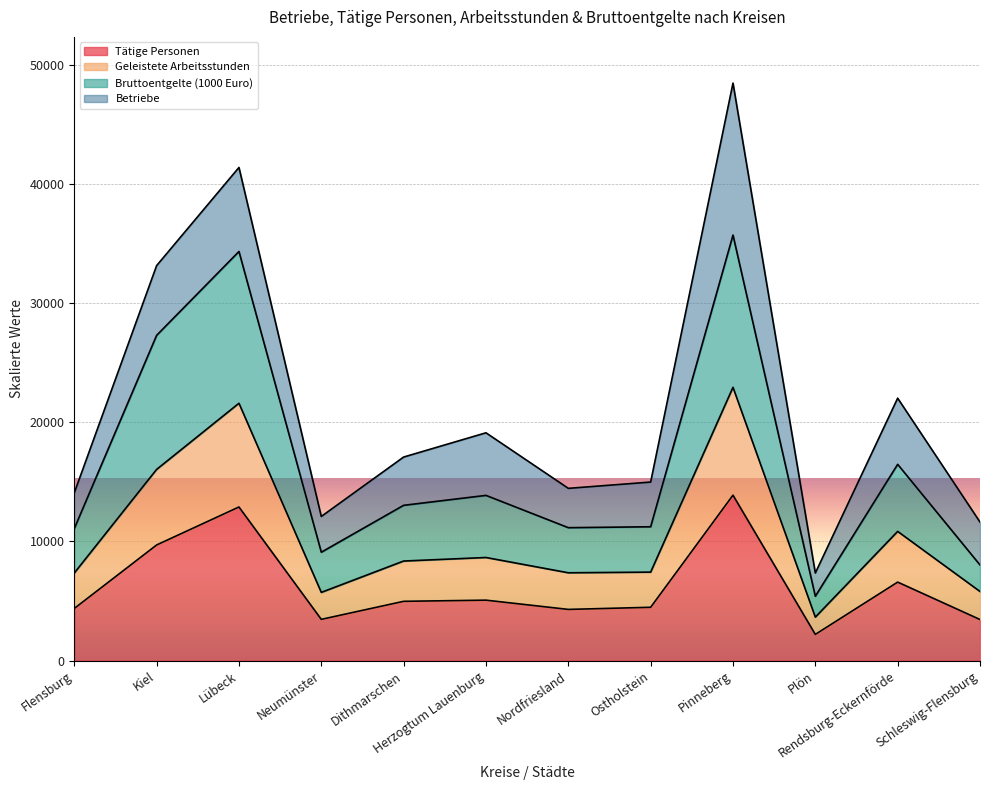

What is the total value across all series at Ostholstein?

14980.2